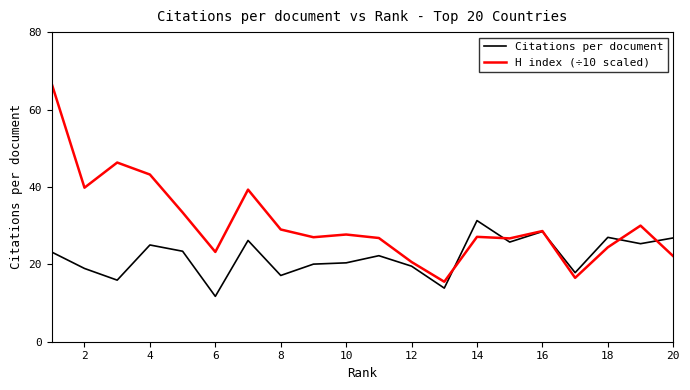

In Citations per document, how many points are lower than both neighbors (excluding endpoints)?

7